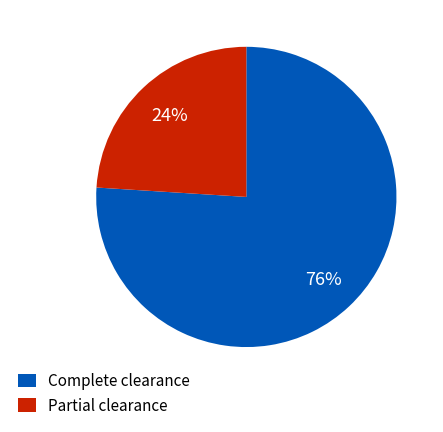

To the nearest percent, what is the average slice percentage?

50%